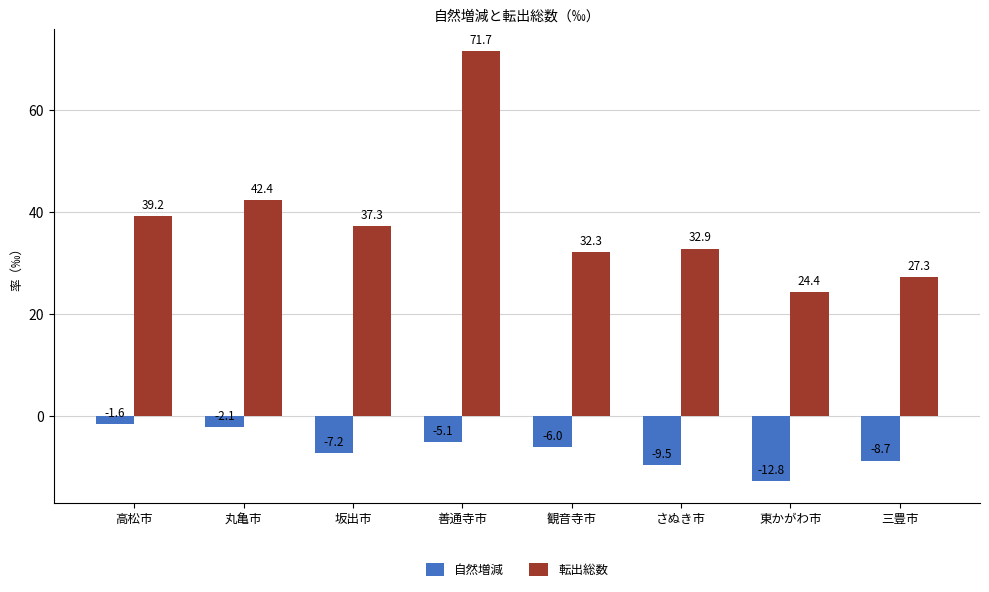

What is the maximum value for 転出総数?

71.7